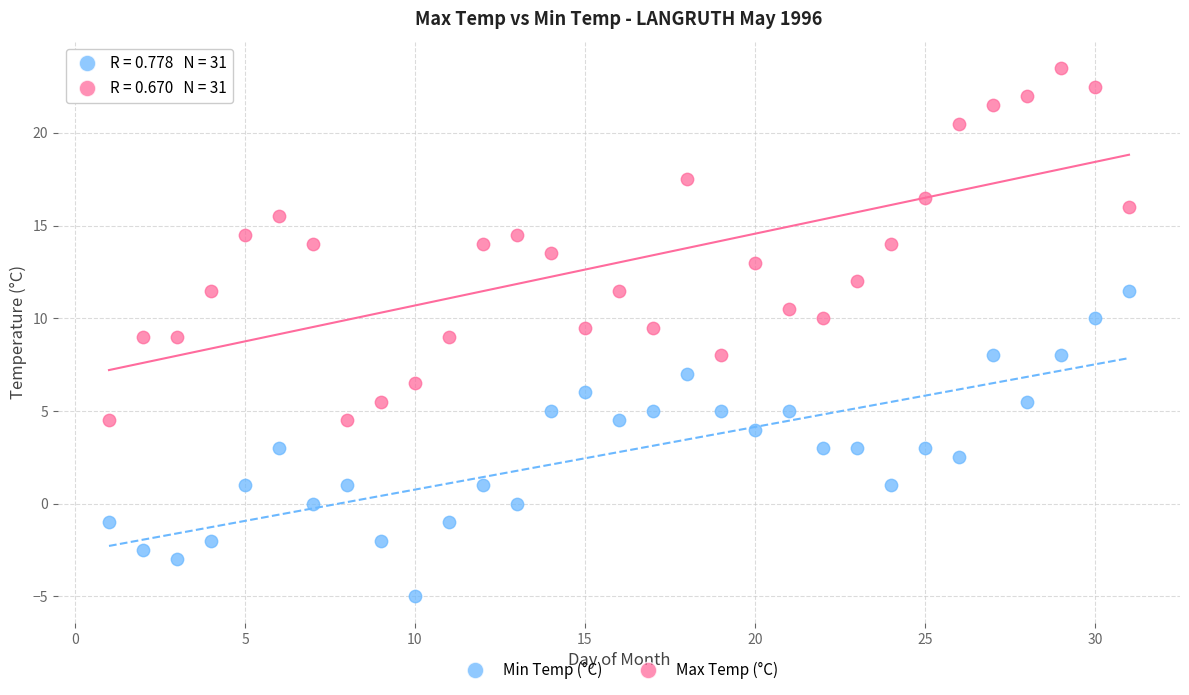

Which series has the largest Y range (max minus min)?

Max Temp (°C)